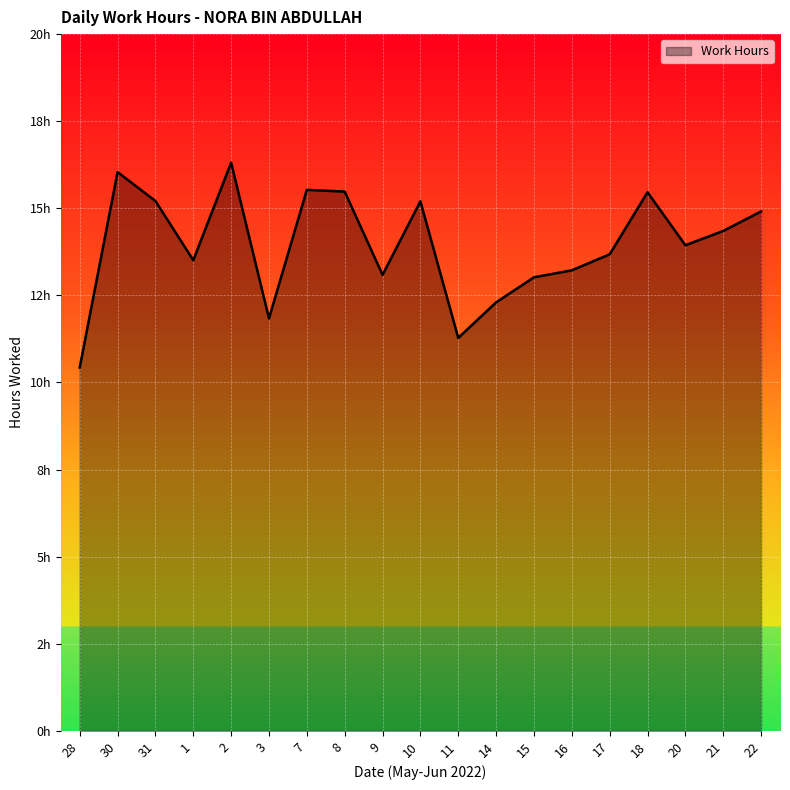

Is this an area chart (filled region under the line)?

Yes